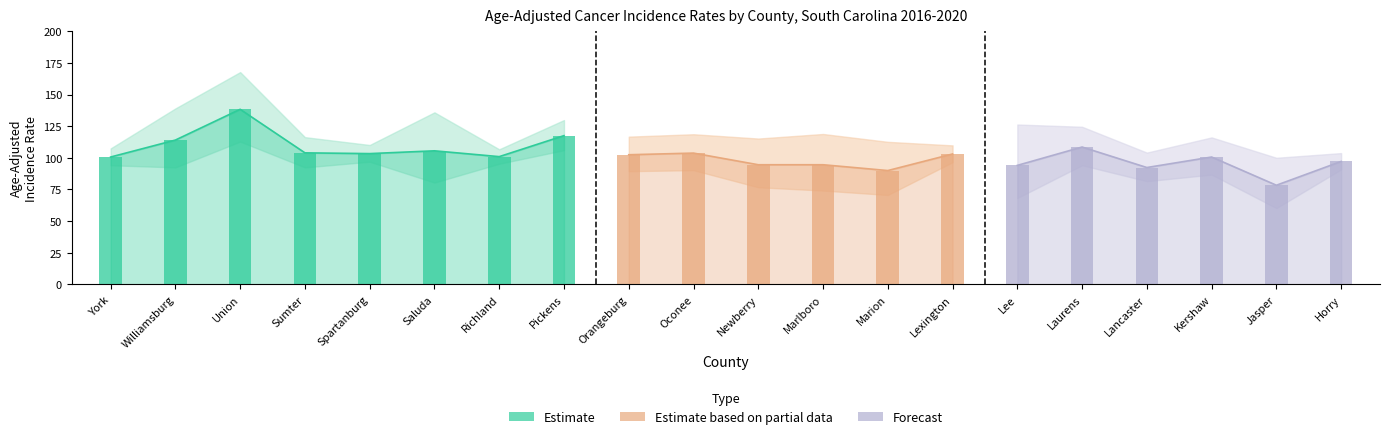

What is the average value of the Lower 95% CI series?

87.5